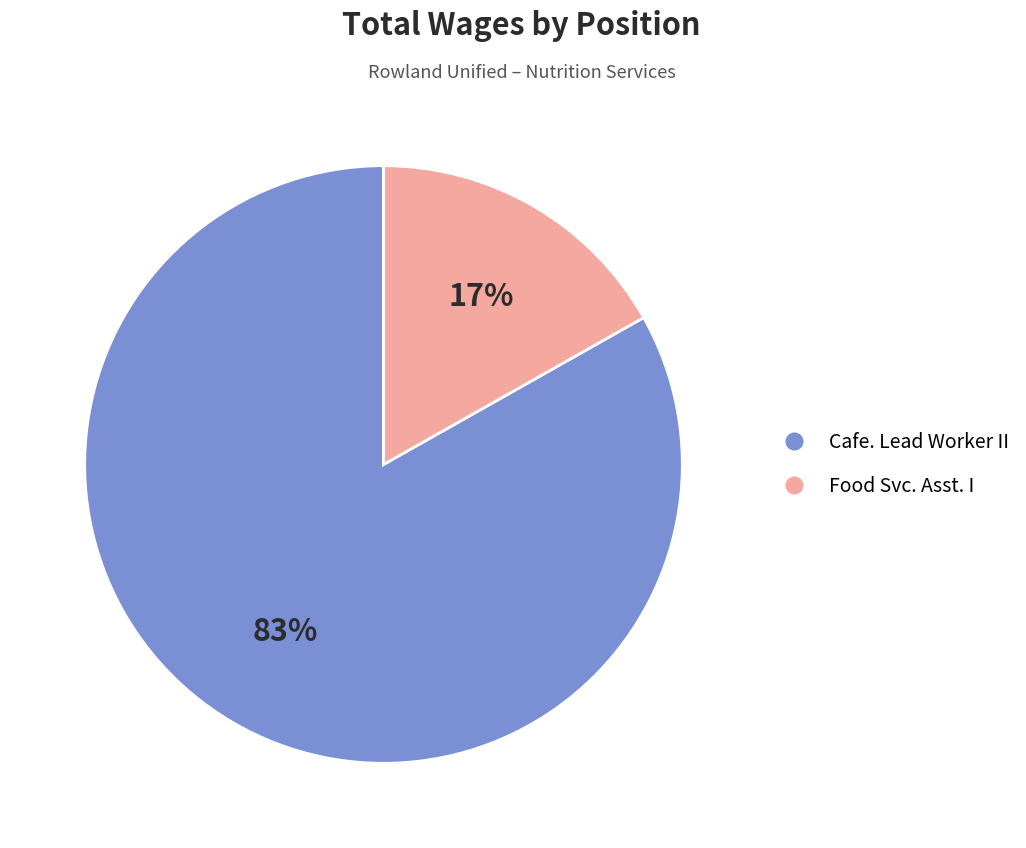

To the nearest percent, what portion does Cafe. Lead Worker II represent?

83%